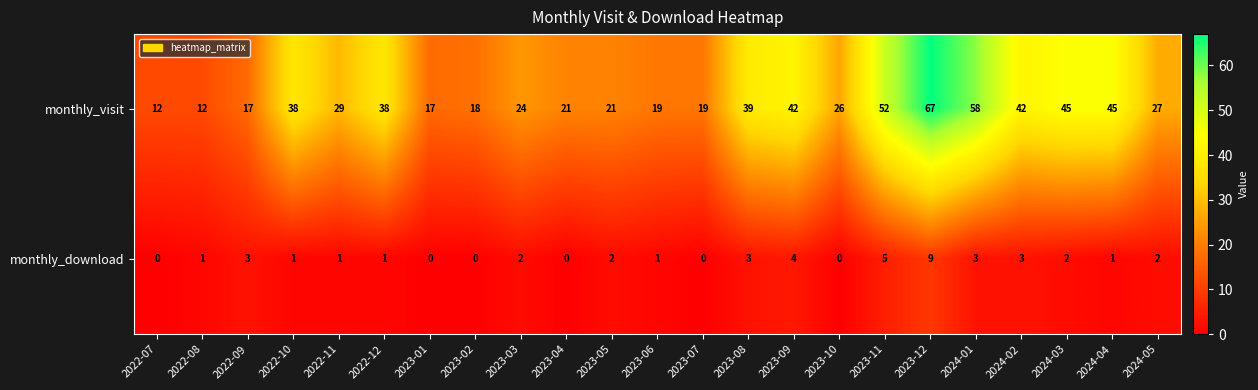

Is it true that monthly_visit equals 38 at 2022-12?

True